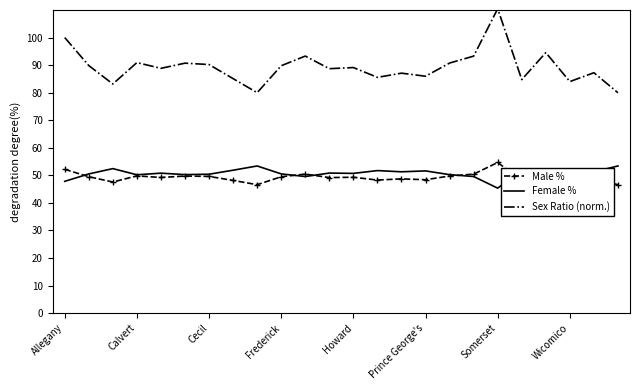

After their last crossing, which series has the higher values: Female % or Male %?

Female %